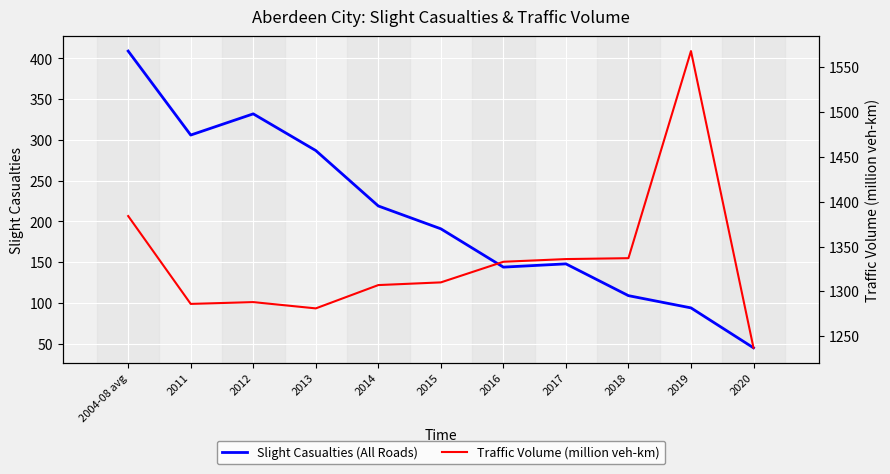

True or false: Slight Casualties (All Roads) and Traffic Volume (million veh-km) cross at least once.

False